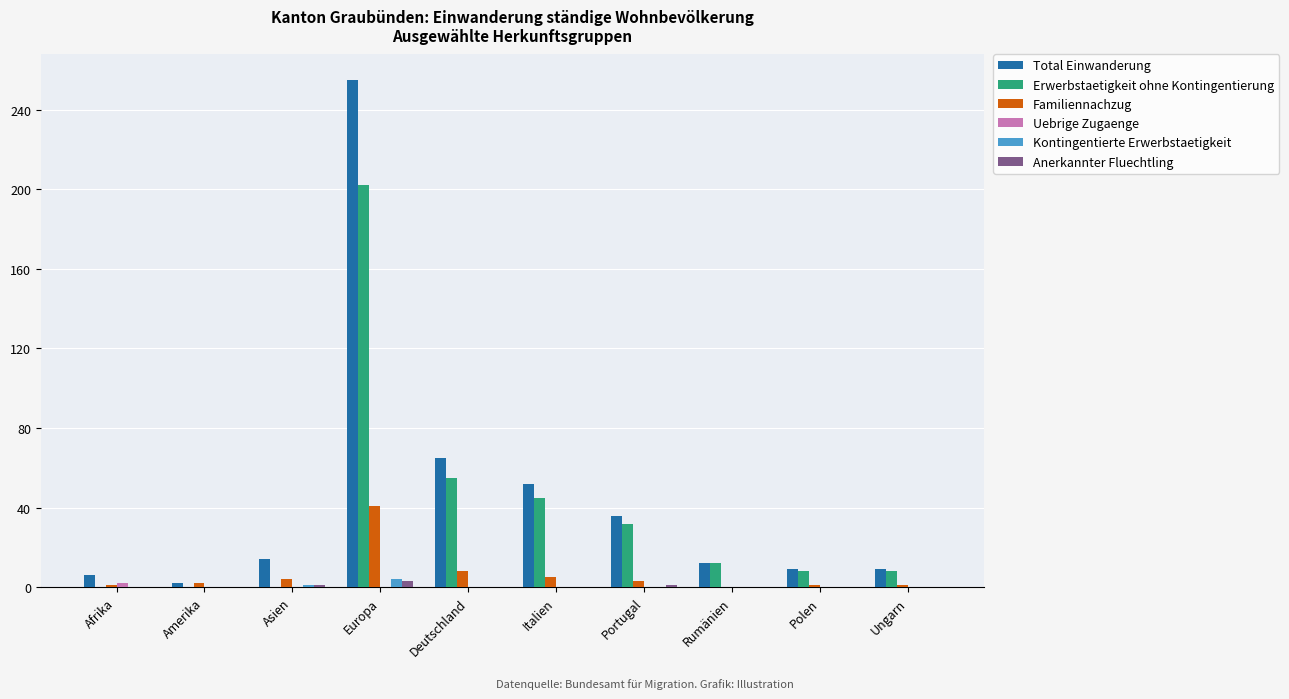

What is the sum of all Erwerbstaetigkeit ohne Kontingentierung values?

362